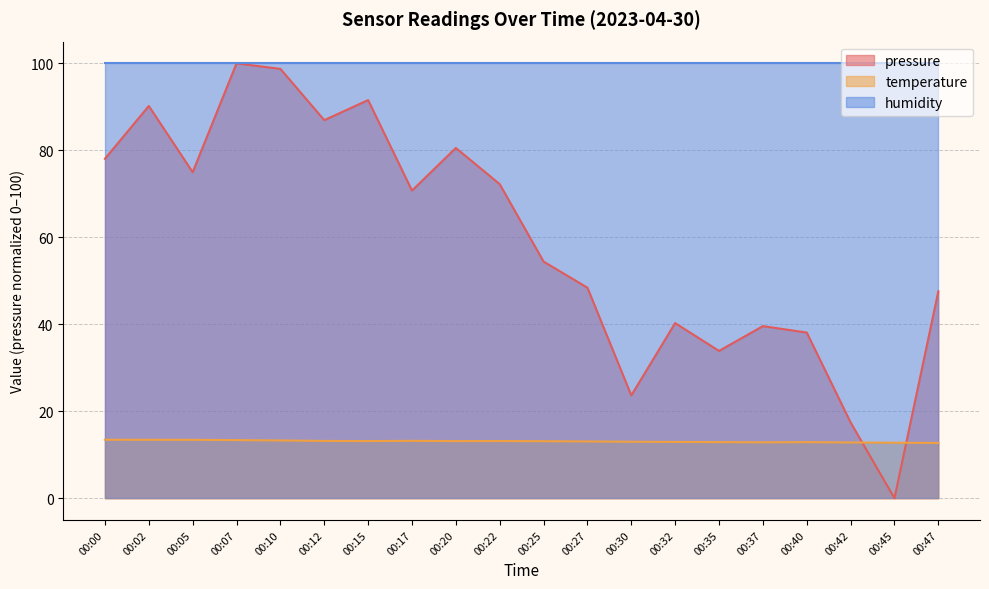

At which label is pressure closest to 50?

00:27